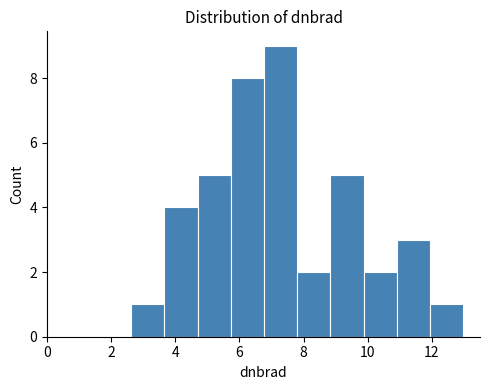

Reading left to right, transcribe this chart: for each bar, give the range it covers on the x-axis and its height. Neither the bar edges nor the heights are printed on the chart, so give them approximately, as read against the axes.

2.6 to 3.6: 1
3.6 to 4.6: 4
4.6 to 5.8: 5
5.8 to 6.8: 8
6.8 to 7.8: 9
7.8 to 8.8: 2
8.8 to 9.8: 5
9.8 to 11.0: 2
11.0 to 12.0: 3
12.0 to 13.0: 1